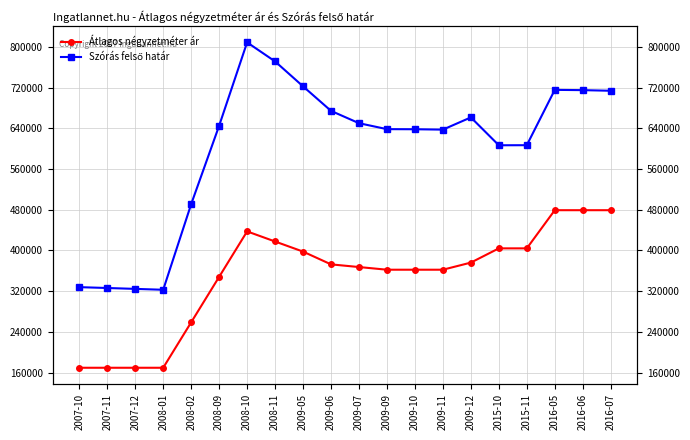

True or false: Átlagos négyzetméter ár and Szórás felső határ cross at least once.

False